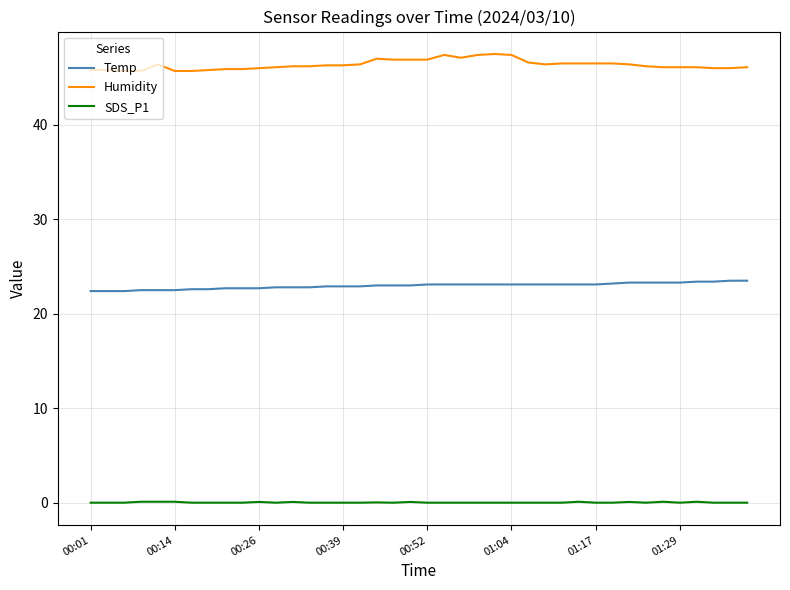

What is the lowest value of the Temp series?

22.4